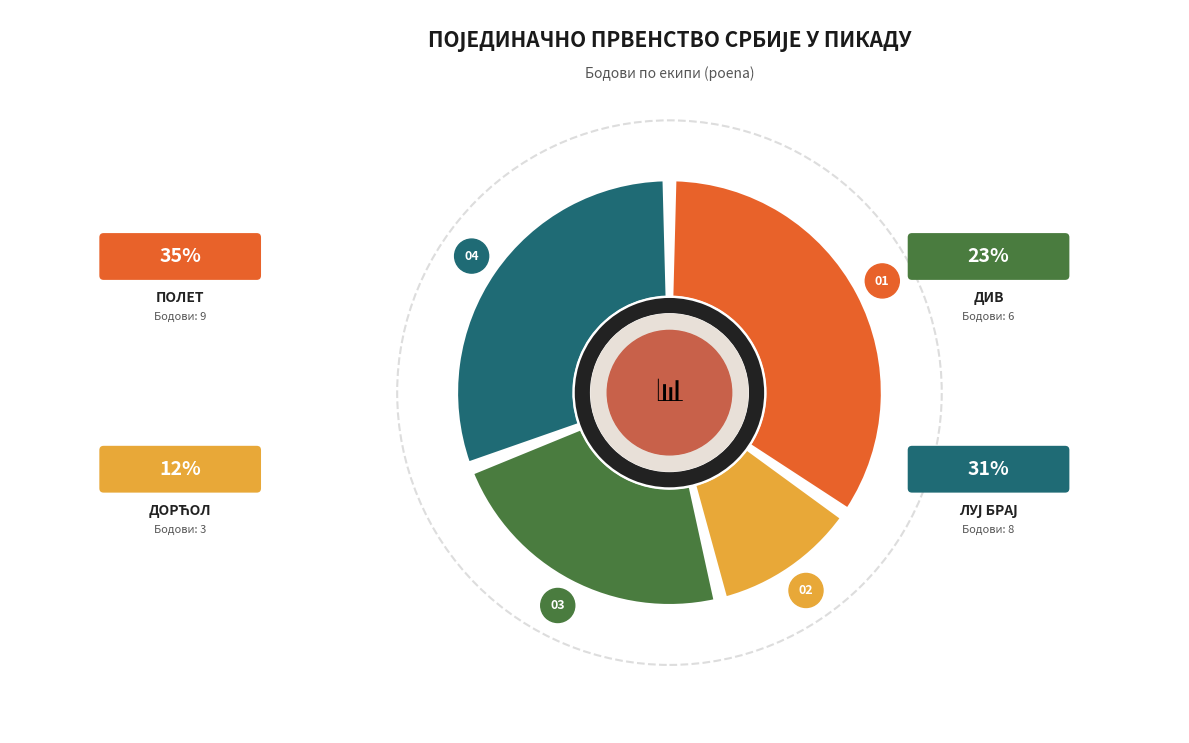

The ДИВ slice represents 9% of the pie. True or false?

False